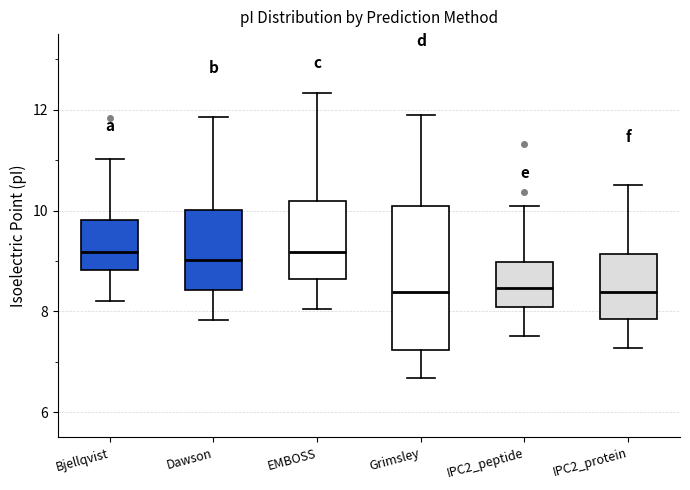

Where is the upper edge of the box for Bjellqvist on the y-axis? The values are not printed on the chart, so give them approximately, as read against the axis.

9.8